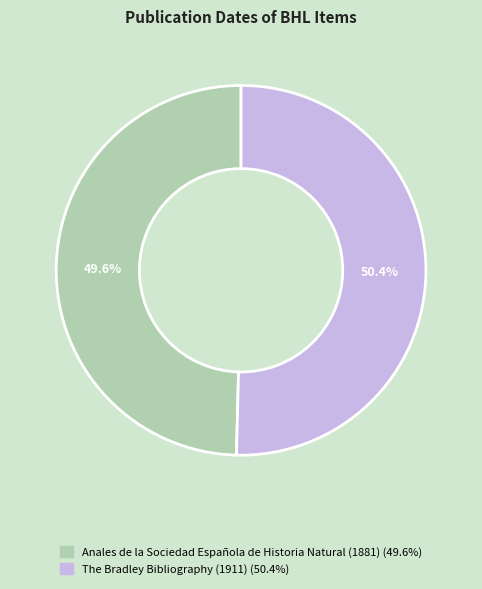

Which has a higher value, The Bradley Bibliography (1911) or Anales de la Sociedad Española de Historia Natural (1881)?

The Bradley Bibliography (1911)